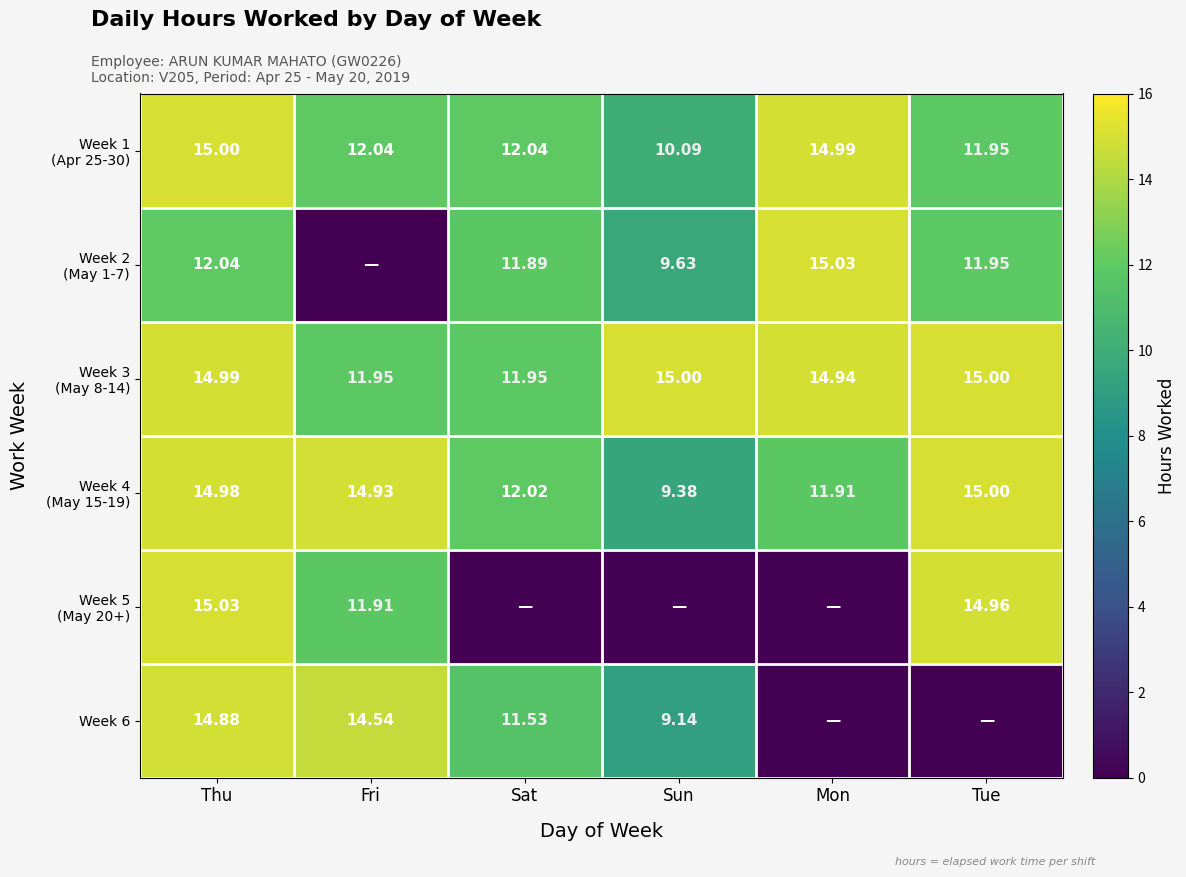

Is the value of Week 3 (May 8-14) at Fri greater than the value of Week 6 at Tue?

Yes